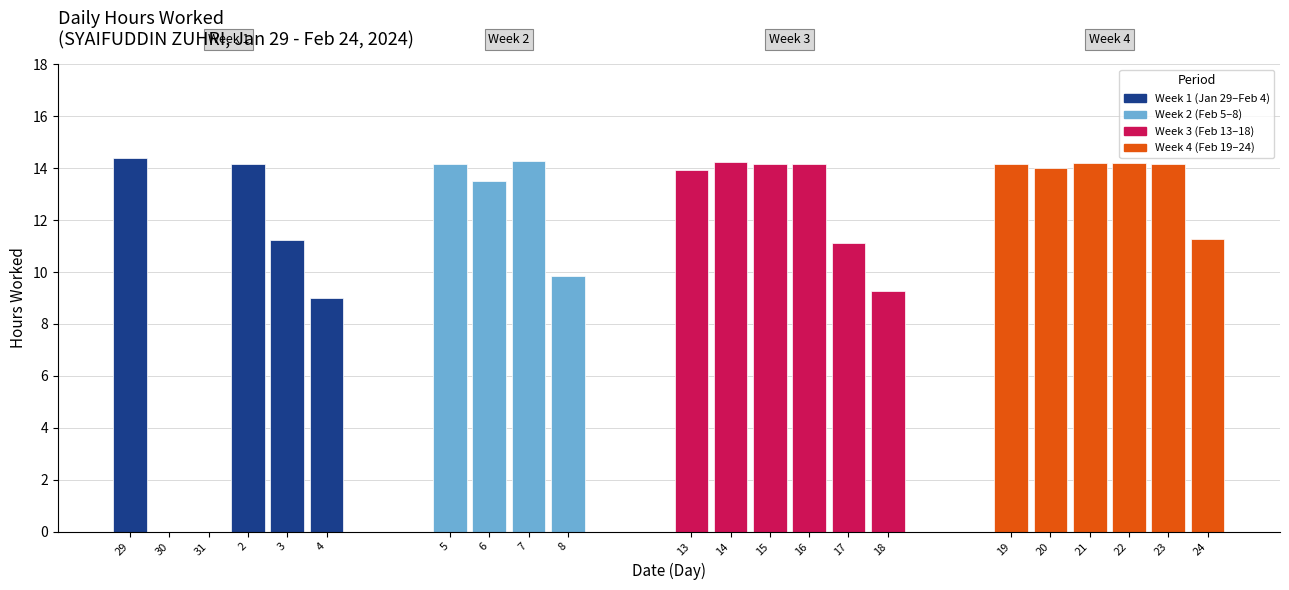

Read the value at 7-Wed.

14.3